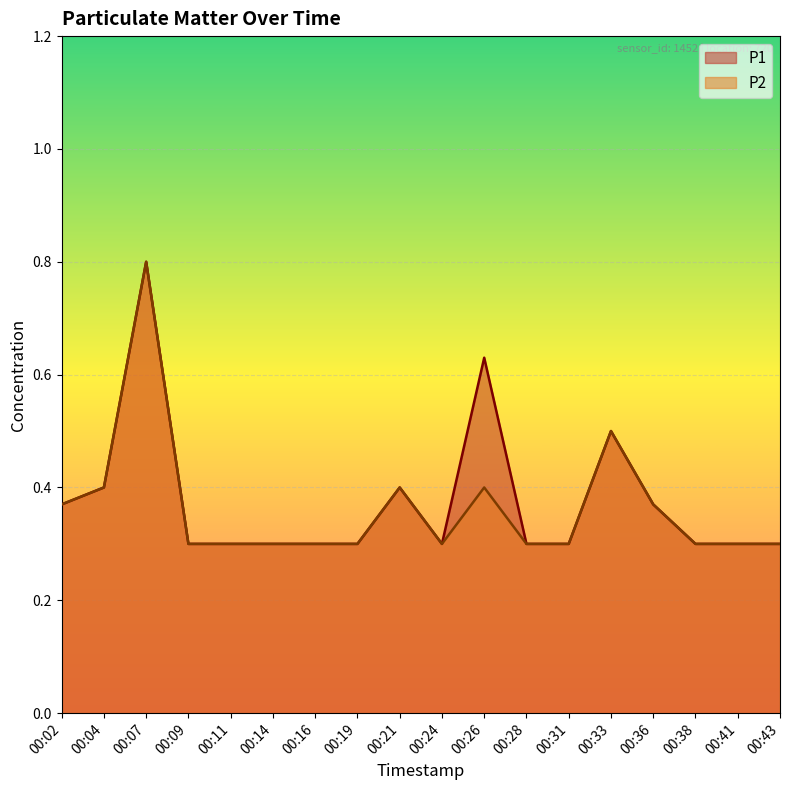

Is the value of P1 at 00:41 greater than the value of P2 at 00:21?

No